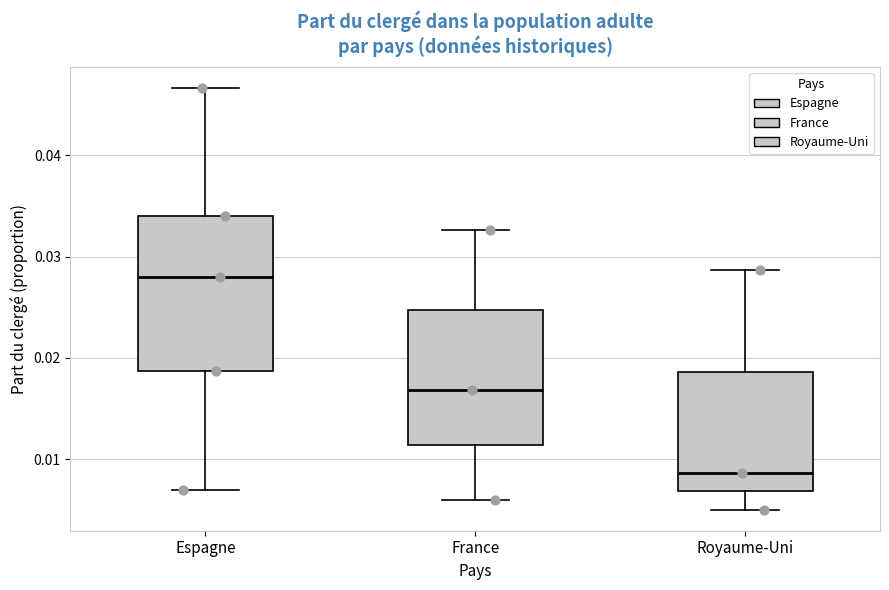

Which box has the lowest median line?

Royaume-Uni